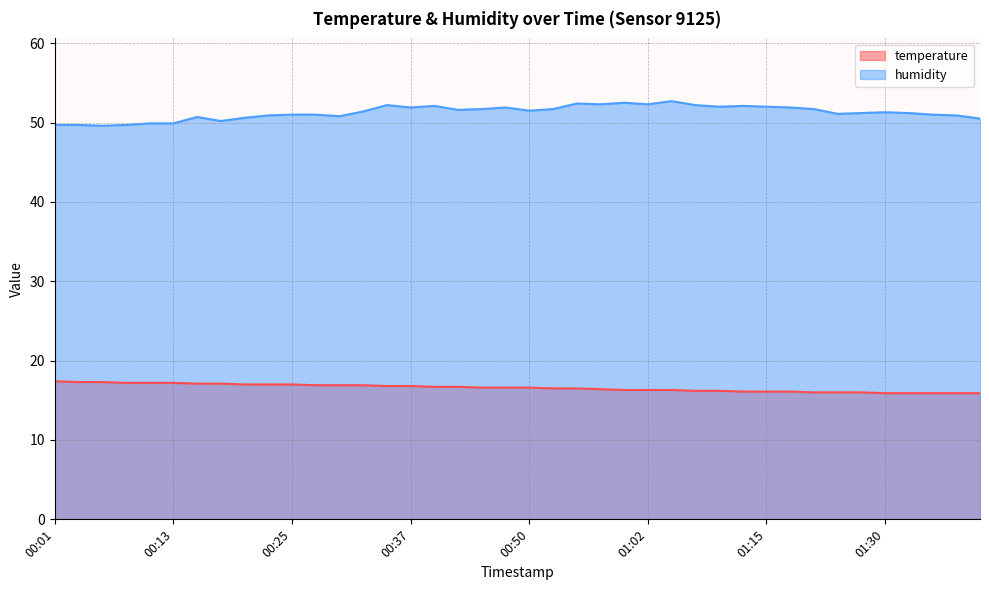

Reading right to left, transcribe all the data shown in this chart.

temperature: 15.9	15.9	15.9	15.9	15.9	16.0	16.0	16.0	16.1	16.1	16.1	16.2	16.2	16.3	16.3	16.3	16.4	16.5	16.5	16.6	16.6	16.6	16.7	16.7	16.8	16.8	16.9	16.9	16.9	17.0	17.0	17.0	17.1	17.1	17.2	17.2	17.2	17.3	17.3	17.4
humidity: 50.5	50.9	51.0	51.2	51.3	51.2	51.1	51.7	51.9	52.0	52.1	52.0	52.2	52.7	52.3	52.5	52.3	52.4	51.7	51.5	51.9	51.7	51.6	52.1	51.9	52.2	51.4	50.8	51.0	51.0	50.9	50.6	50.2	50.7	49.9	49.9	49.7	49.6	49.7	49.7